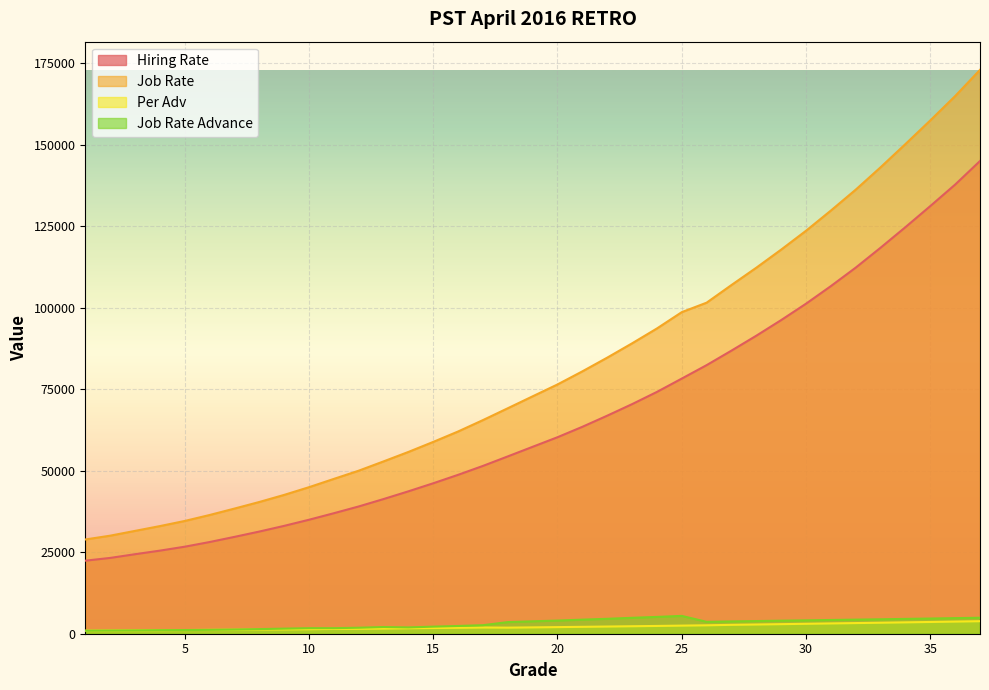

The value of Per Adv at 14 is 1691. True or false?

True